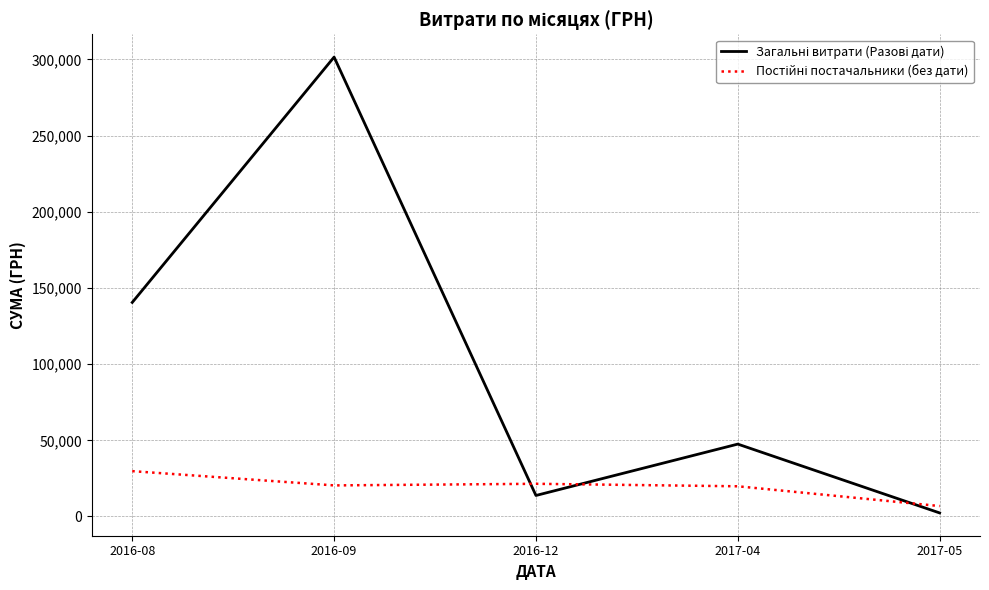

How many lines are shown in the chart?

2